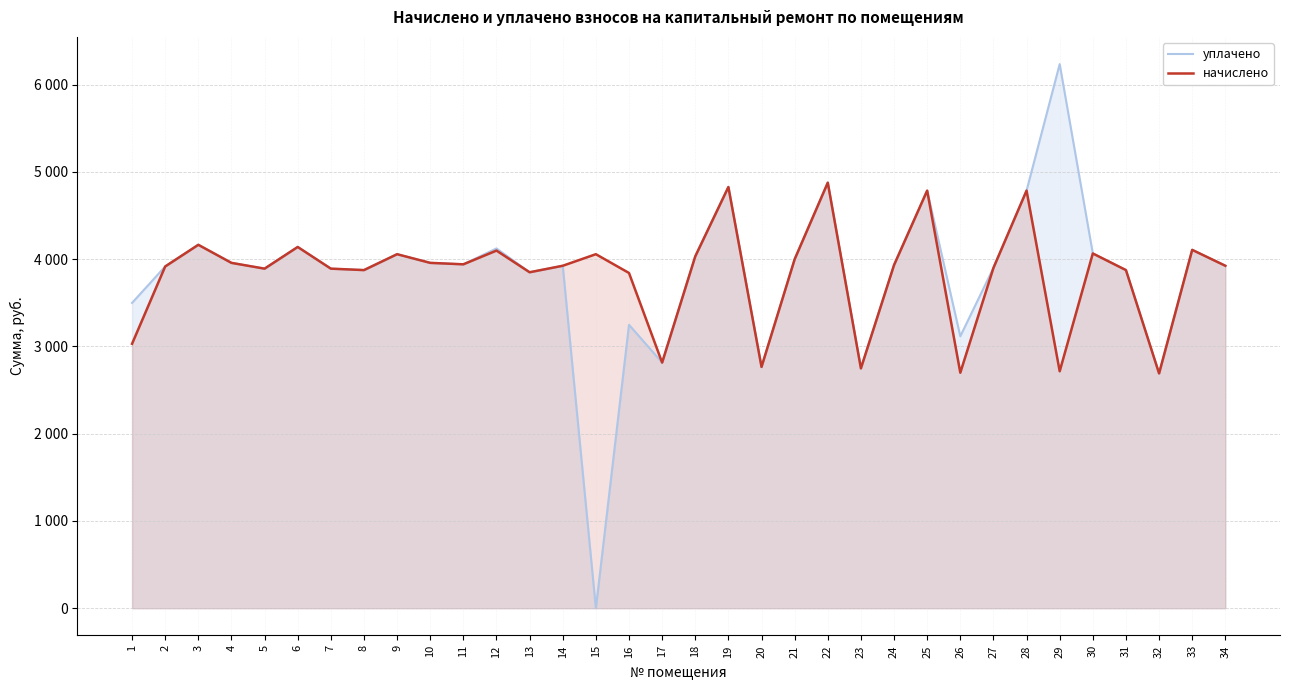

Which series changed the most between 5 and 8?

уплачено